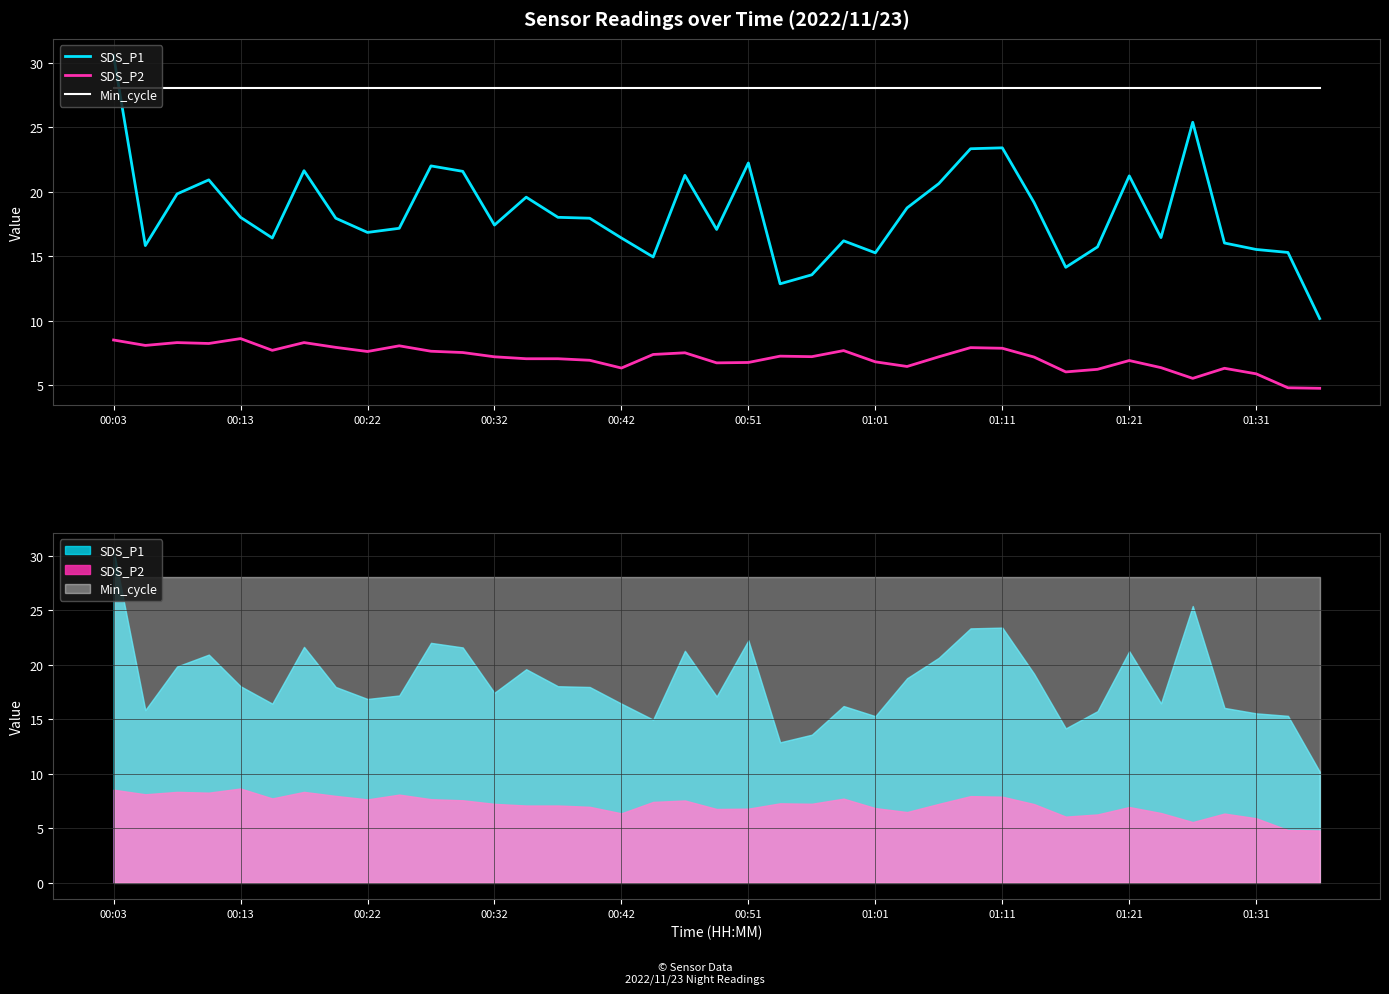

Reading left to right, list all the values displayed in this chart.

SDS_P1: 30.6	15.8	19.8	20.9	18.0	16.4	21.6	17.9	16.9	17.2	22.0	21.6	17.4	19.6	18.0	17.9	16.4	14.9	21.3	17.1	22.2	12.9	13.6	16.2	15.3	18.8	20.6	23.3	23.4	19.2	14.2	15.7	21.2	16.4	25.4	16.0	15.5	15.3	10.2
SDS_P2: 8.5	8.1	8.3	8.2	8.6	7.7	8.3	8.0	7.6	8.1	7.7	7.5	7.2	7.1	7.1	7.0	6.3	7.4	7.5	6.8	6.8	7.3	7.2	7.7	6.8	6.5	7.2	7.9	7.9	7.2	6.0	6.2	6.9	6.4	5.5	6.3	5.9	4.8	4.8
Min_cycle: 28.0	28.0	28.0	28.0	28.0	28.0	28.0	28.0	28.0	28.0	28.0	28.0	28.0	28.0	28.0	28.0	28.0	28.0	28.0	28.0	28.0	28.0	28.0	28.0	28.0	28.0	28.0	28.0	28.0	28.0	28.0	28.0	28.0	28.0	28.0	28.0	28.0	28.0	28.0